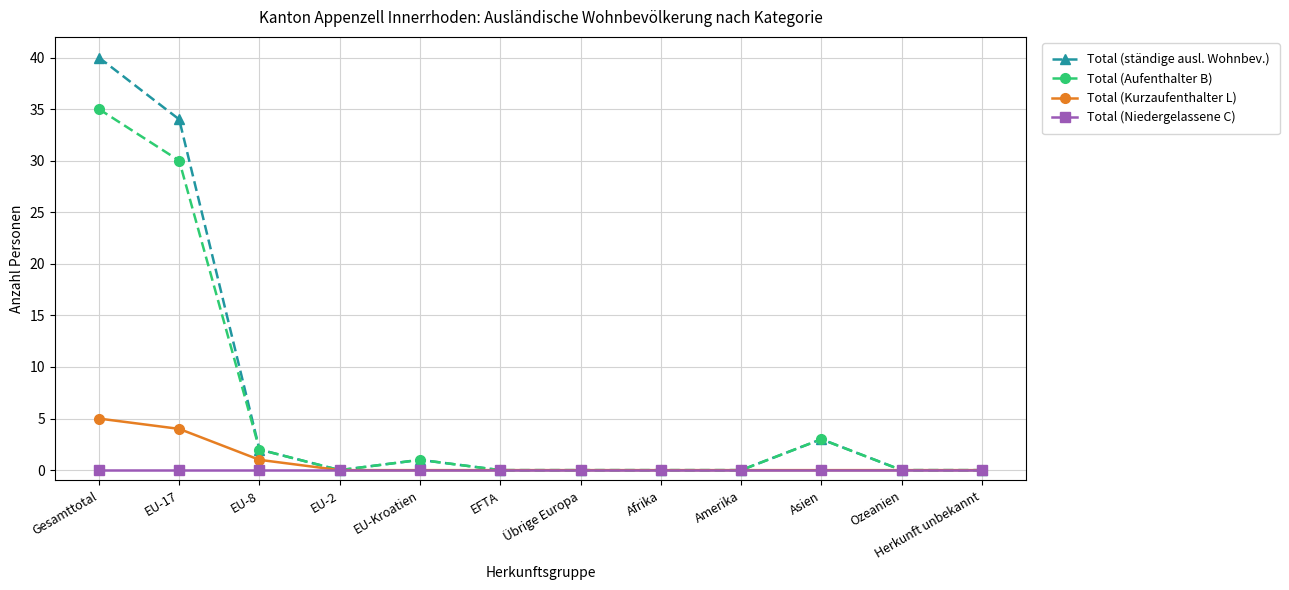

What is the label of the 12th point from the left?

Herkunft unbekannt